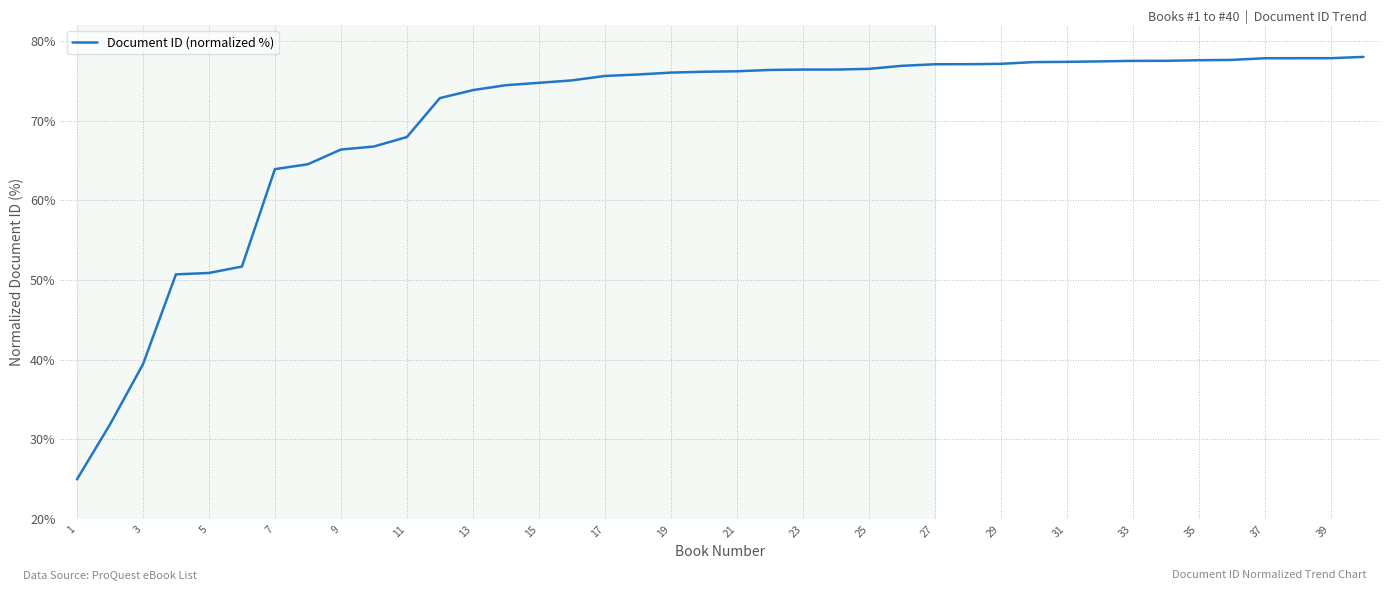

What is the difference between the maximum and minimum values?

53.0